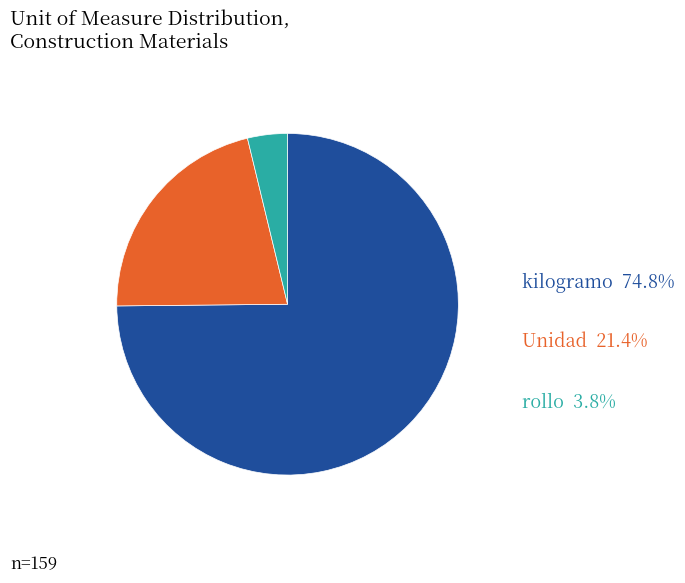

Is there any slice that represents more than half of the pie?

Yes